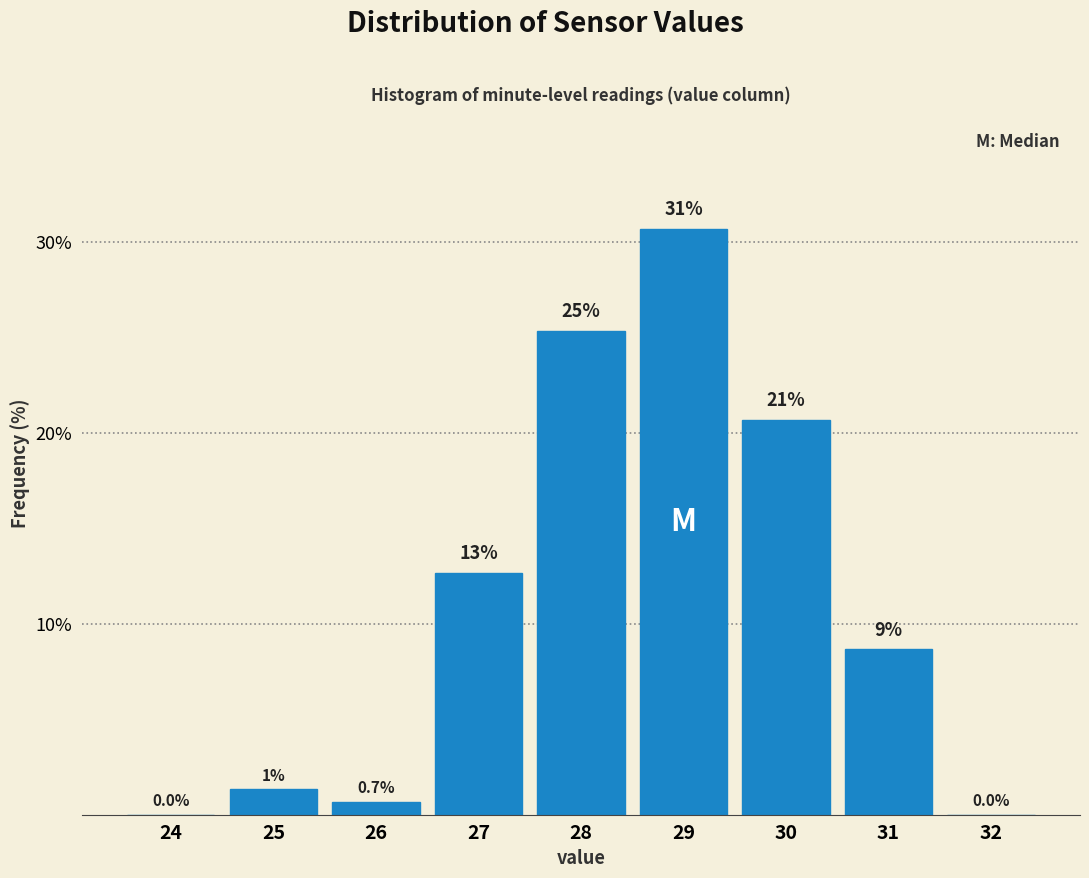

Are the bars horizontal?

No